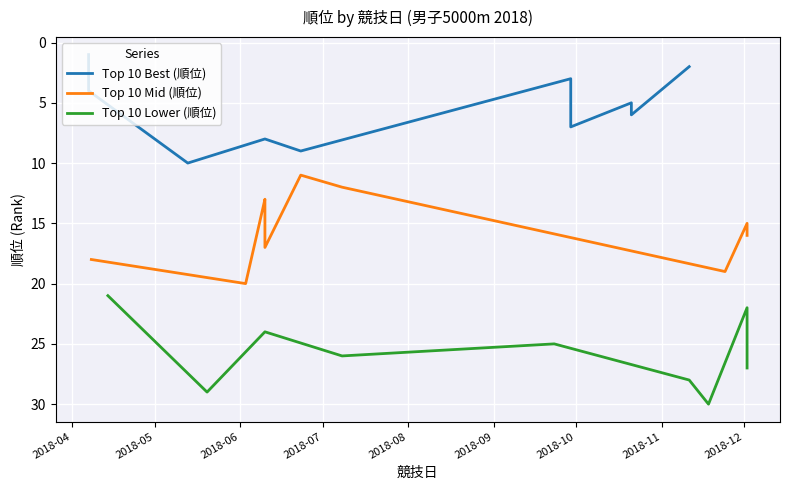

What is the smallest value displayed?

1